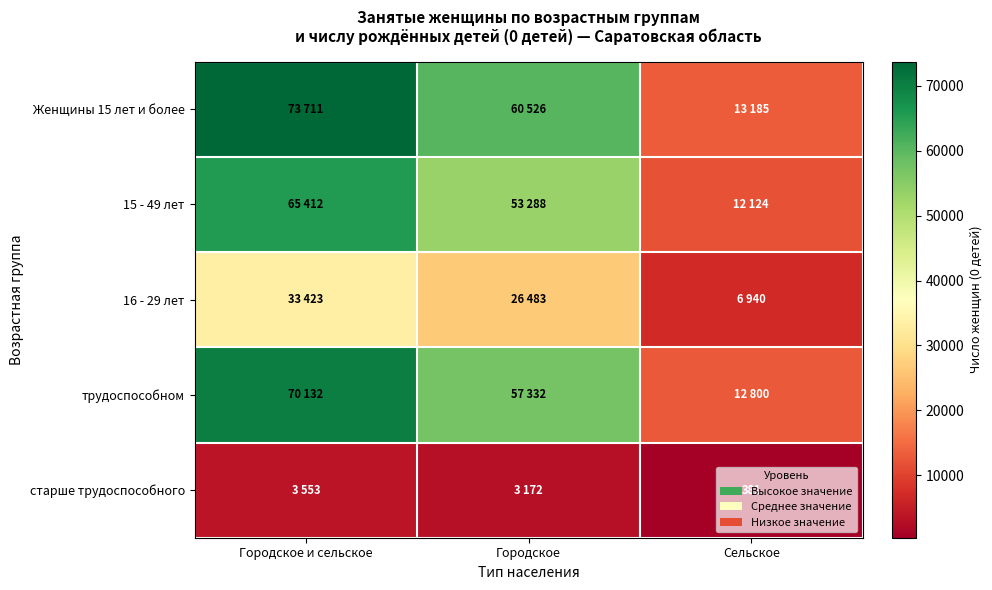

At which label is старше трудоспособного closest to 1967?

Городское